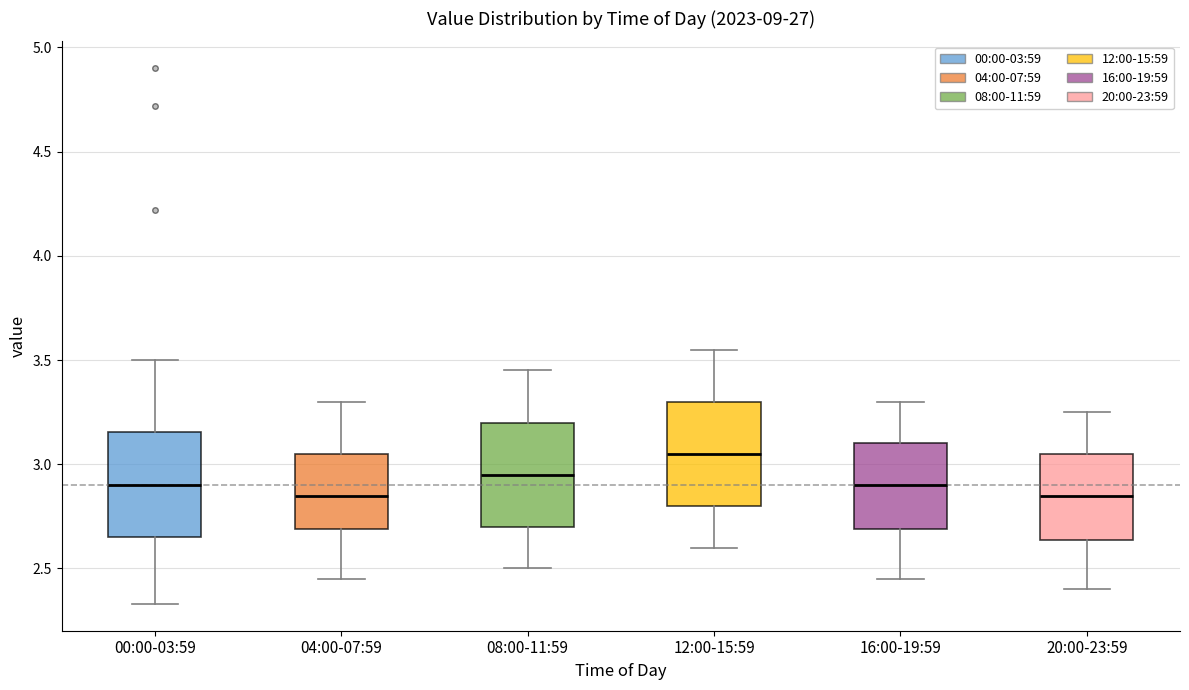

Which box's median line is the highest?

12:00-15:59